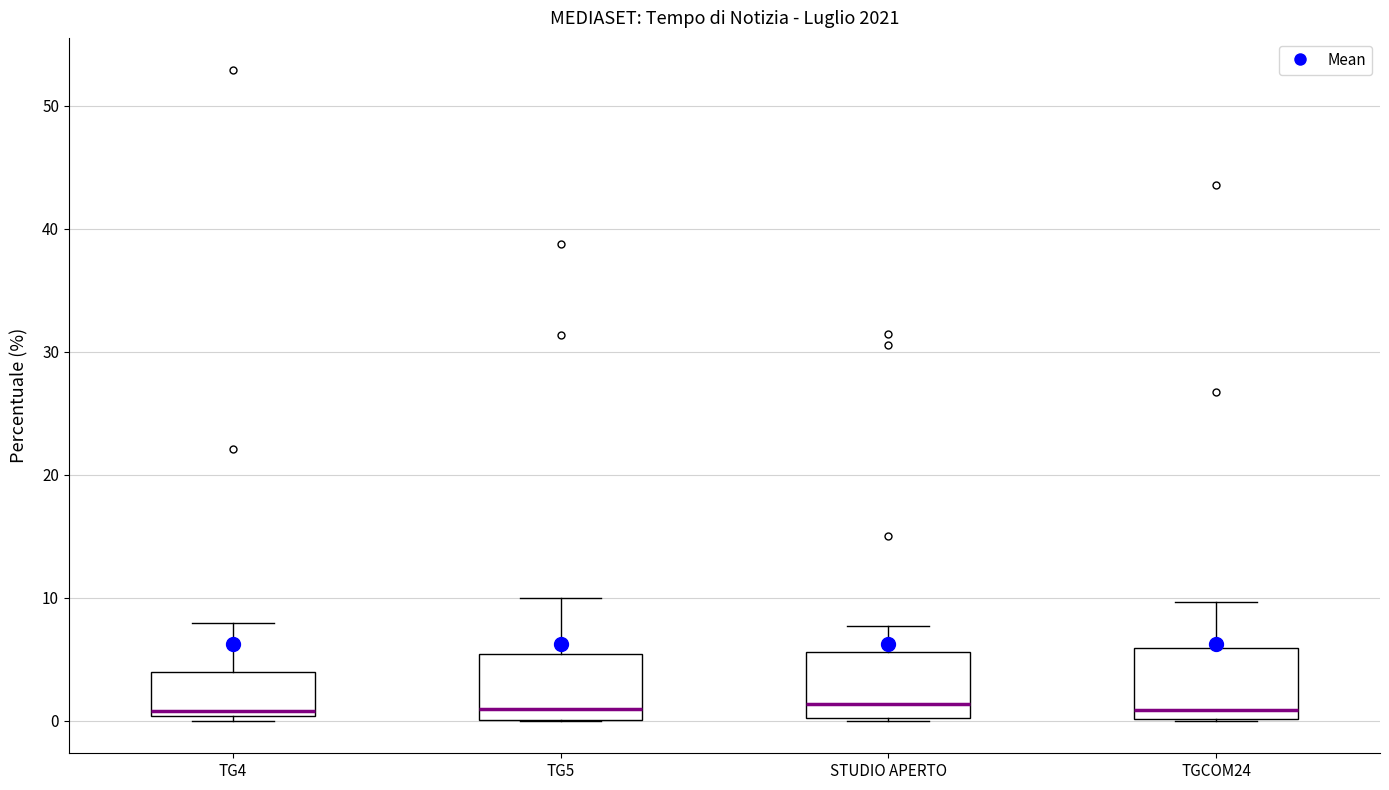

Reading left to right, read every box against the y-axis: the position of its median line, the range the box covers, and the ends of its whiskers. The values are not printed on the chart, so give them approximately, as read against the axis.

TG4: median 1, box 0 to 4, whiskers 0 (just below the box's lower edge) to 8
TG5: median 1, box 0 to 5, whiskers 0 to 10
STUDIO APERTO: median 1, box 0 to 6, whiskers 0 to 8
TGCOM24: median 1, box 0 to 6, whiskers 0 to 10